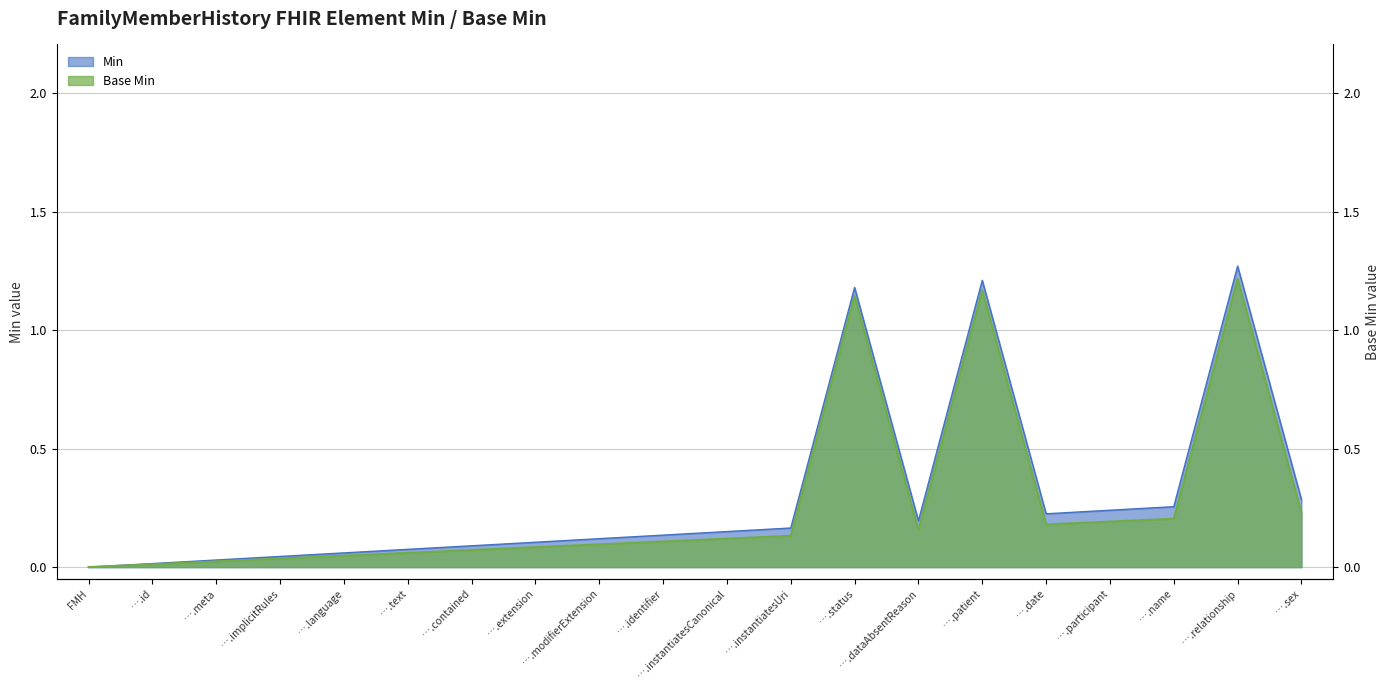

List the labels in order of value, smallest first.

FamilyMemberHistory, FamilyMemberHistory.id, FamilyMemberHistory.meta, FamilyMemberHistory.implicitRules, FamilyMemberHistory.language, FamilyMemberHistory.text, FamilyMemberHistory.contained, FamilyMemberHistory.extension, FamilyMemberHistory.modifierExtension, FamilyMemberHistory.identifier, FamilyMemberHistory.instantiatesCanonical, FamilyMemberHistory.instantiatesUri, FamilyMemberHistory.dataAbsentReason, FamilyMemberHistory.date, FamilyMemberHistory.participant, FamilyMemberHistory.name, FamilyMemberHistory.sex, FamilyMemberHistory.status, FamilyMemberHistory.patient, FamilyMemberHistory.relationship